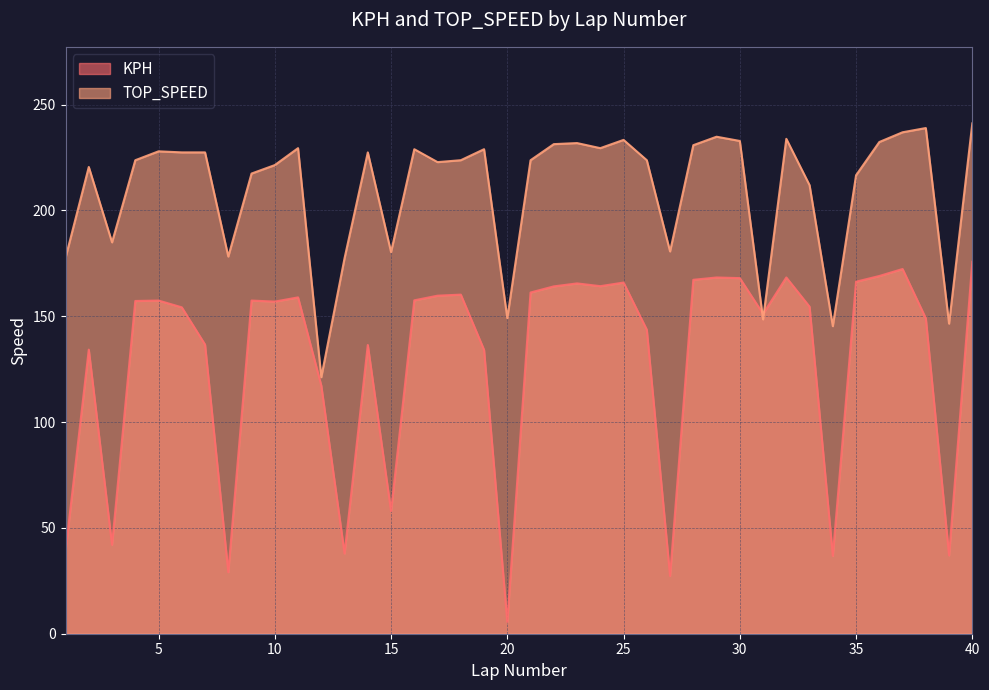

Is the value of KPH at 16 greater than the value of TOP_SPEED at 22?

No